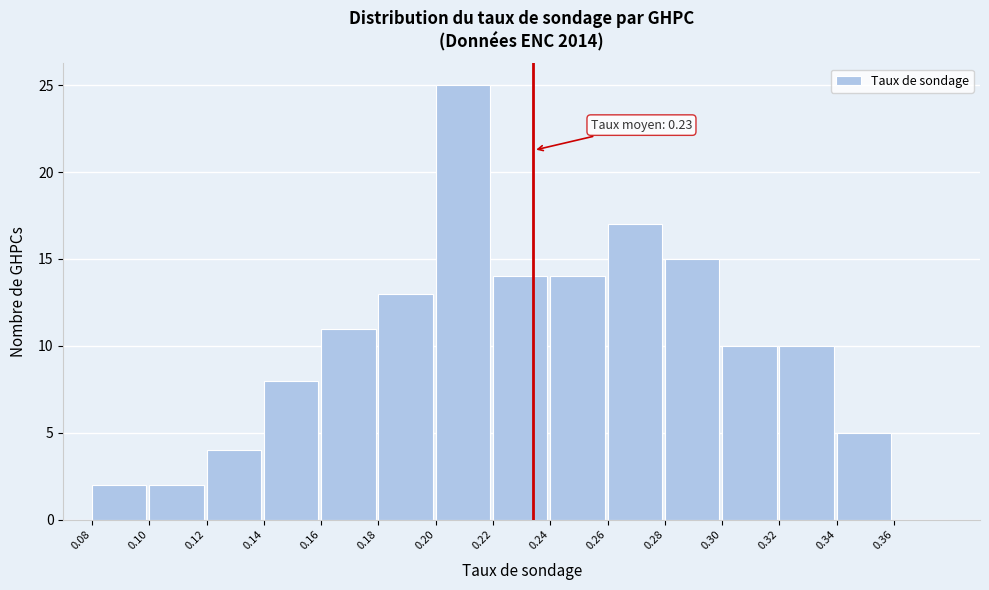

Over which range of the x-axis is the bar tallest?

0.20 to 0.22